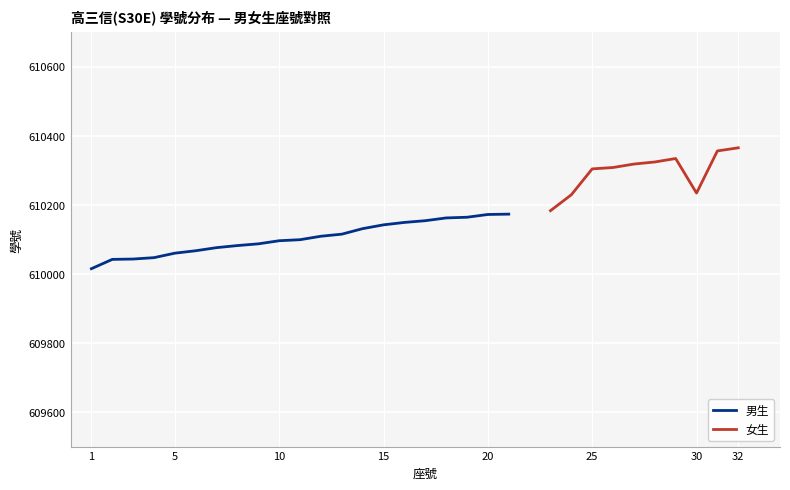

Is it true that the value at 1 is 328687?

False